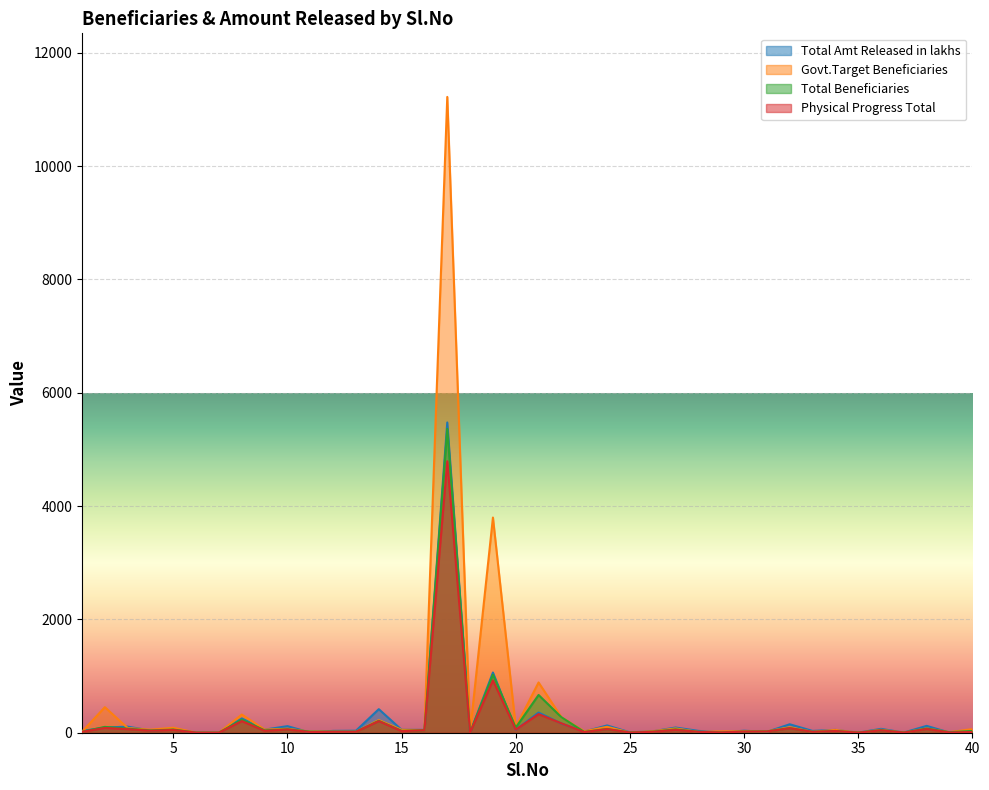

Which series has the widest spread of values?

Govt.Target Beneficiaries